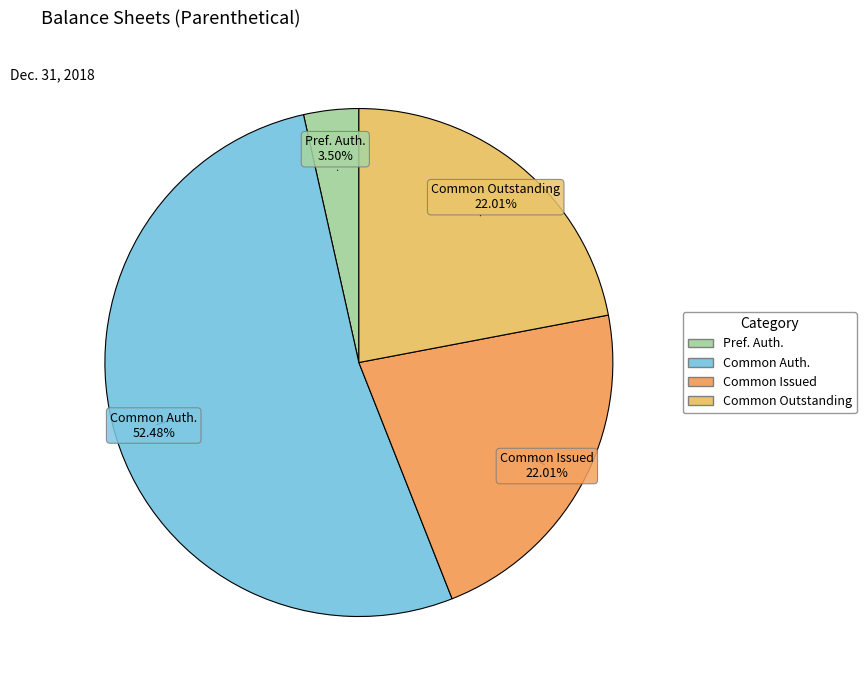

To the nearest percent, what is the average slice percentage?

25%